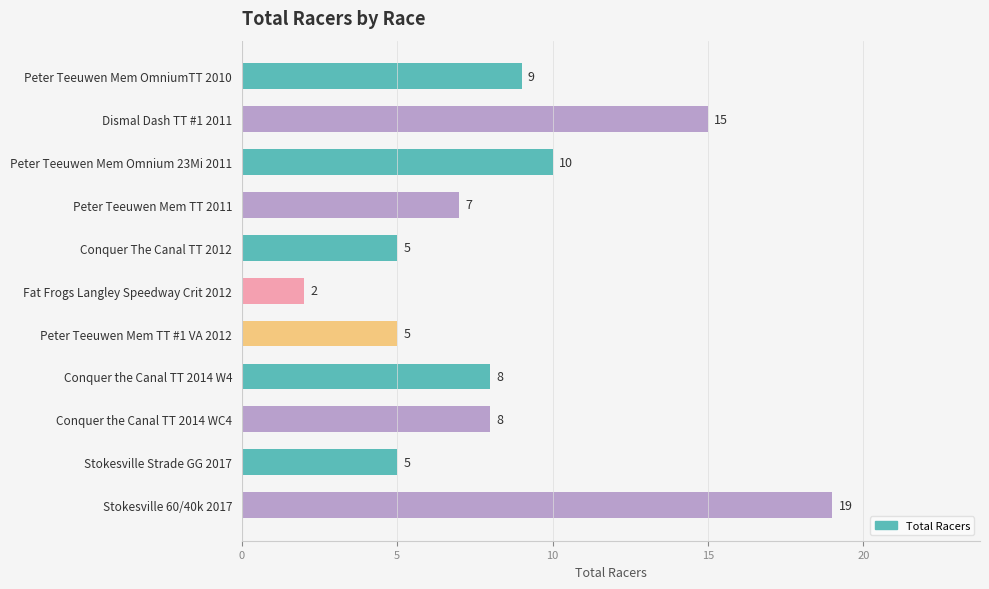

What position from the bottom is Conquer the Canal TT 2014 W4?

4